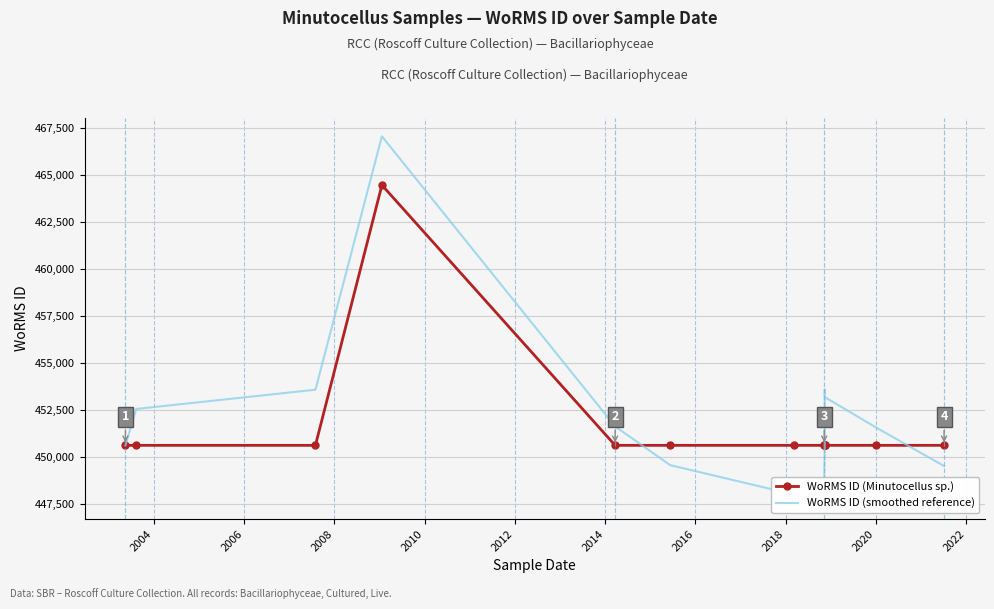

In WoRMS ID (smoothed reference), how many points are higher than both neighbors (excluding endpoints)?

2